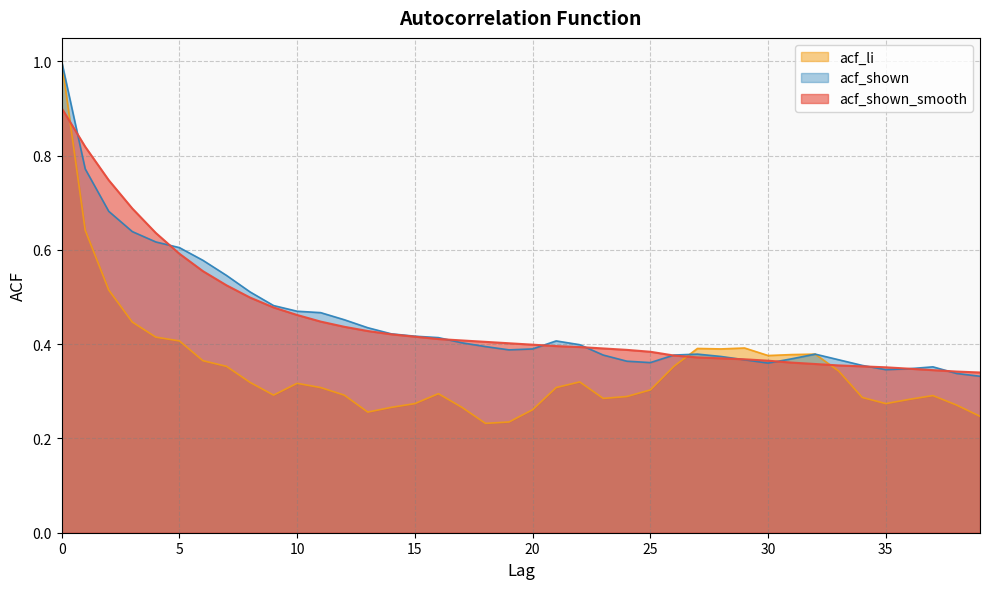

Which series has the largest total across all categories?

acf_shown